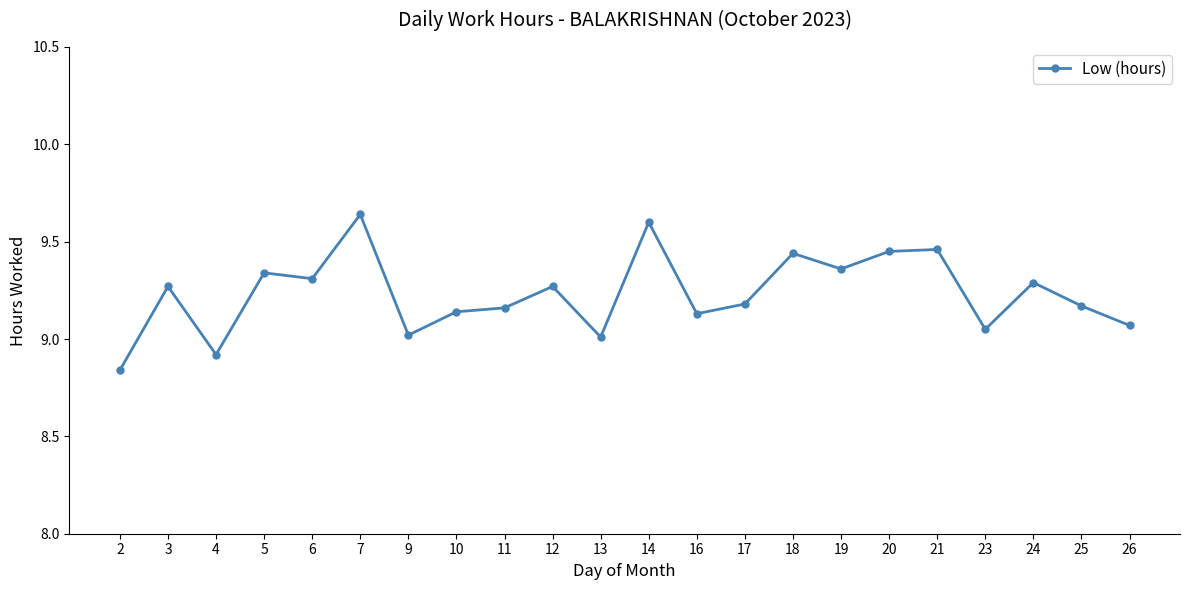

At which category does the data reach its first local valley?

4